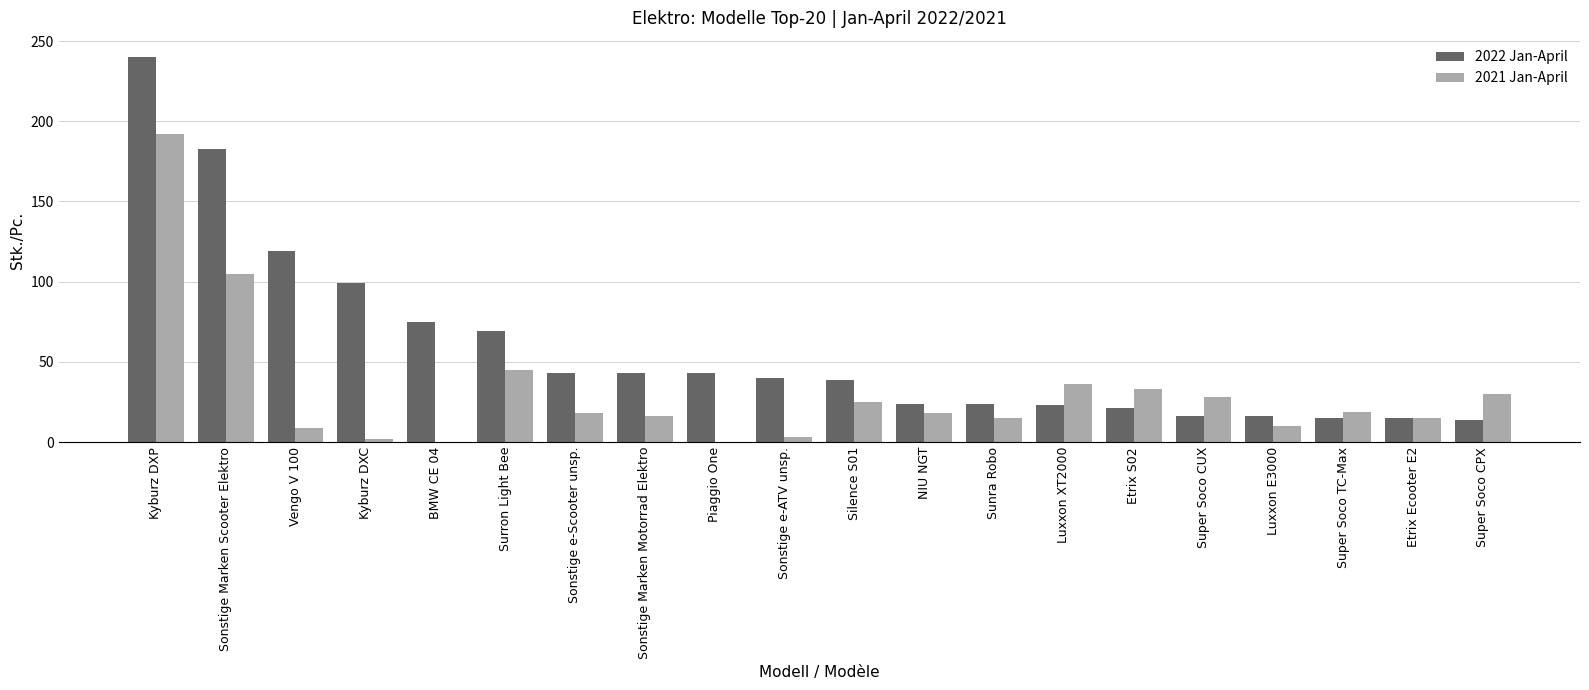

What is the total value across all series at Vengo V 100?

128